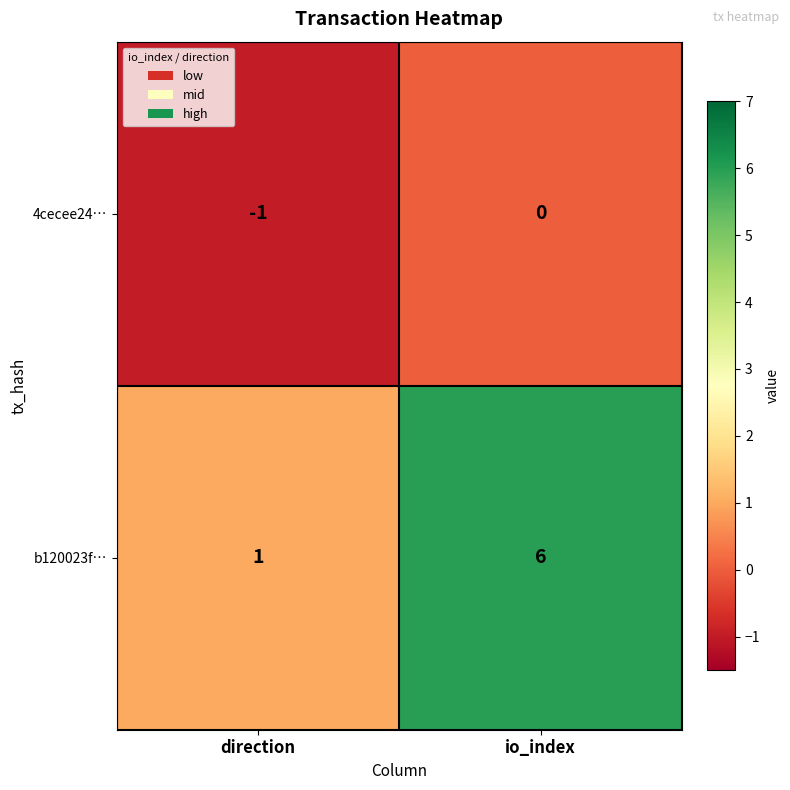

What is the average value of the b120023f… series?

4